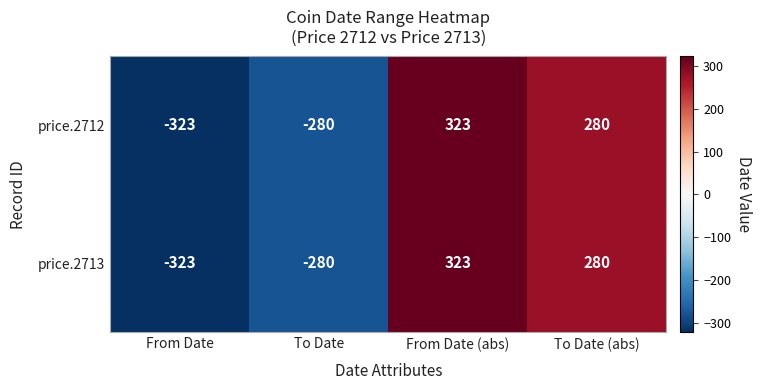

What is the total value across all series at To Date (abs)?

560